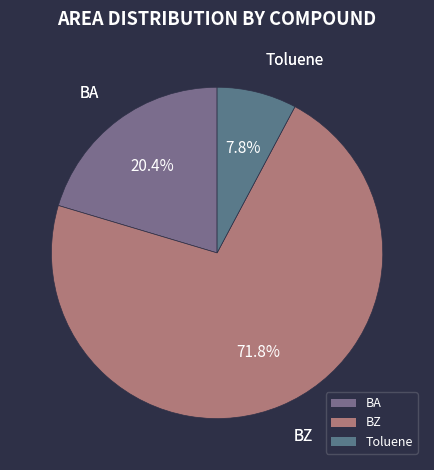

To the nearest percent, what is the difference between the largest and smallest slice percentages?

64%